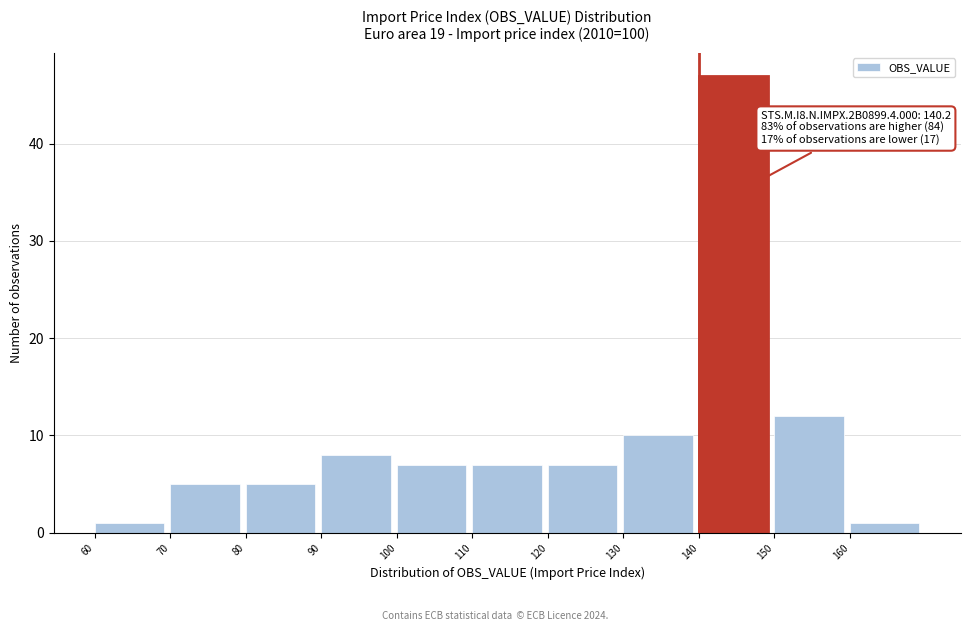

Over which range of the x-axis is the bar tallest?

140 to 150